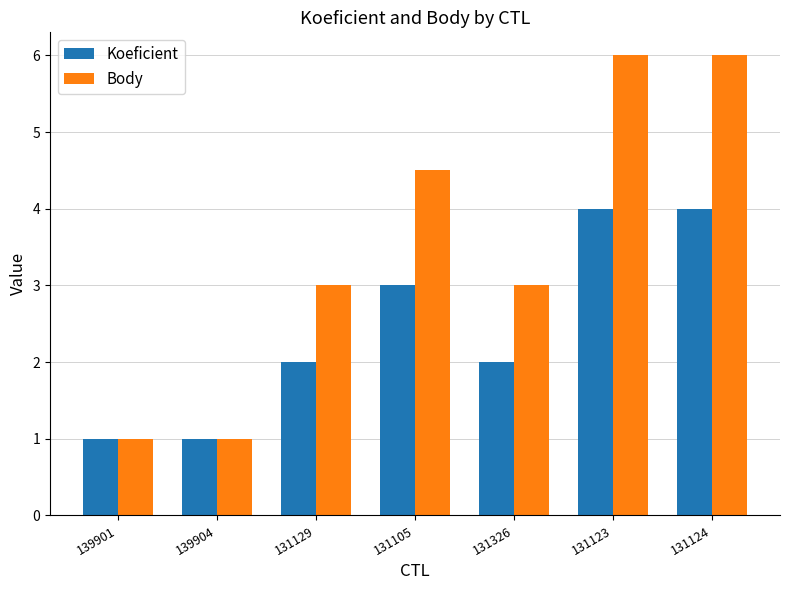

Between 139904 and 131105, which series saw the biggest shift?

Body